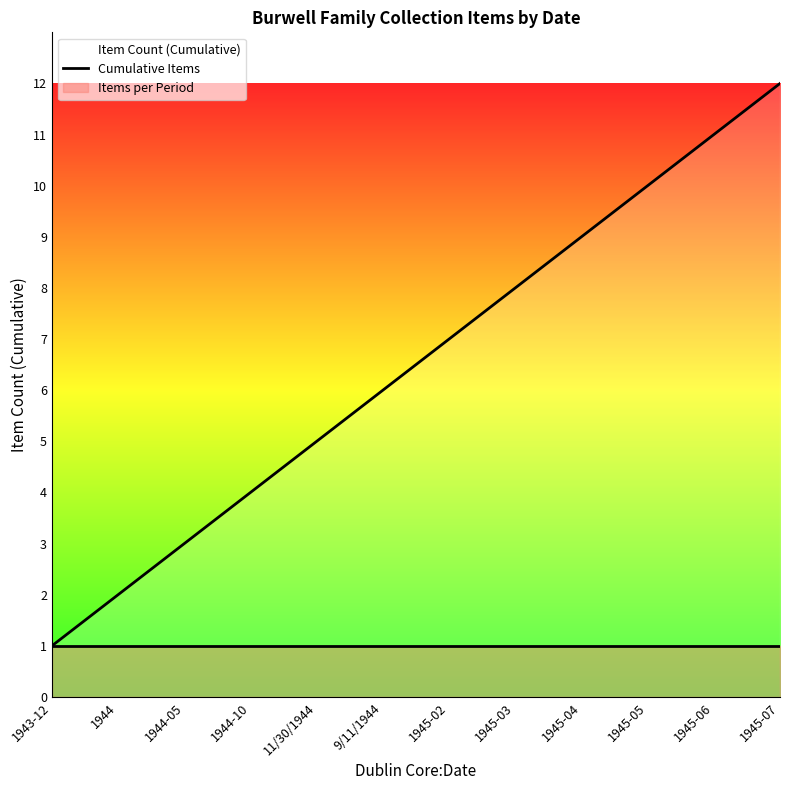

The value at 1945-04 is 13. True or false?

False